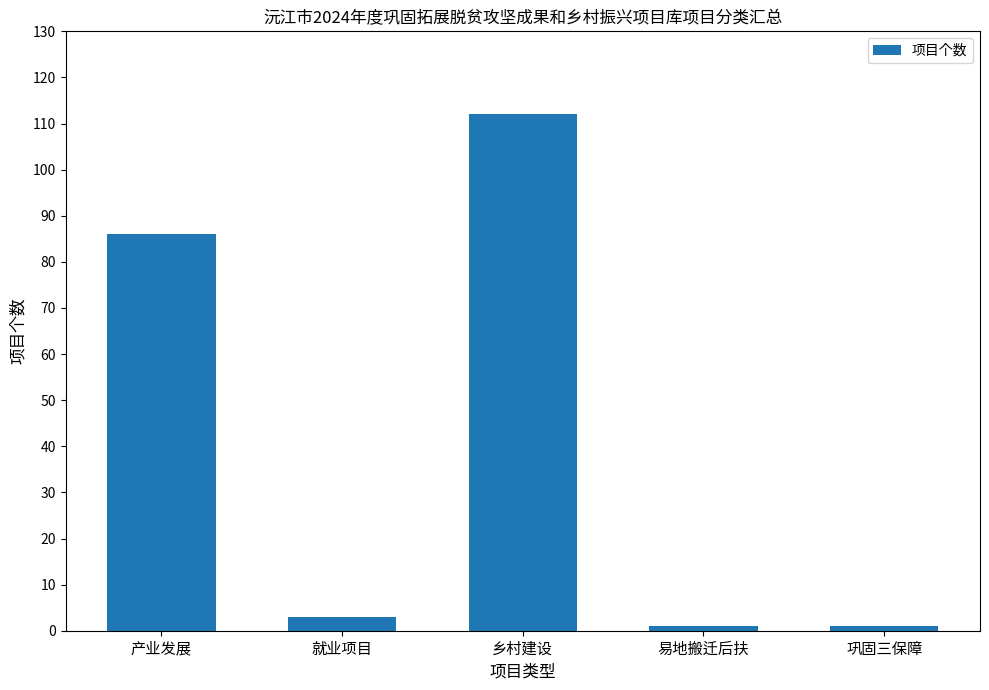

Approximately how many times larger is the value at 产业发展 compared to 易地搬迁后扶?

86.0